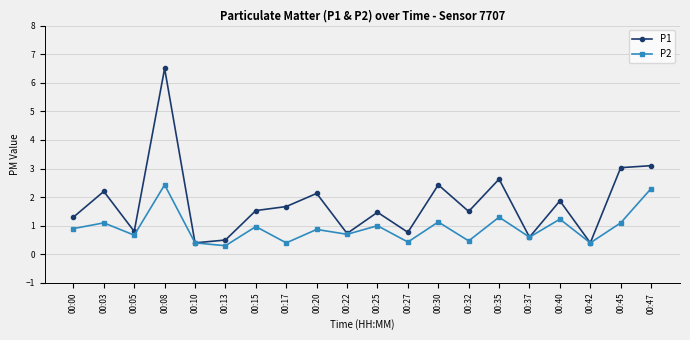

What is the difference between the maximum and minimum values in the P1 series?

6.1